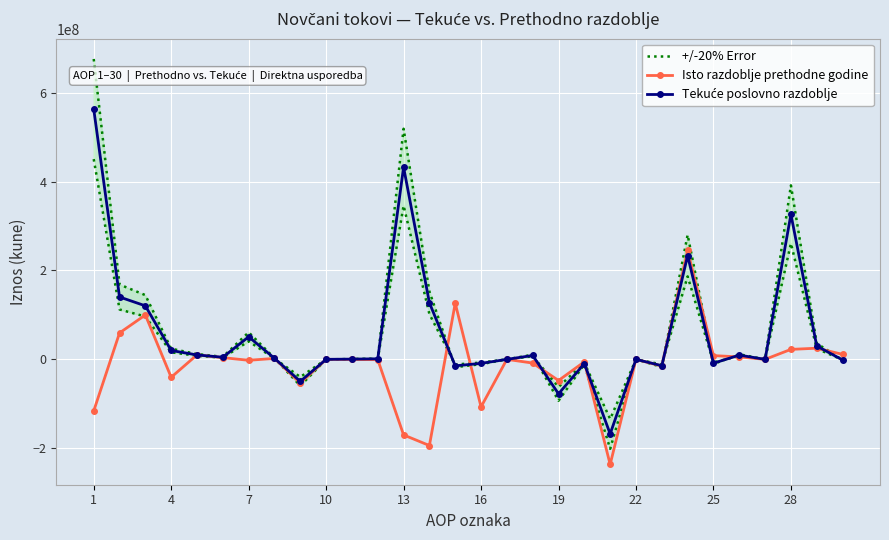

At how many categories does at least one series exceed -165731653?

29